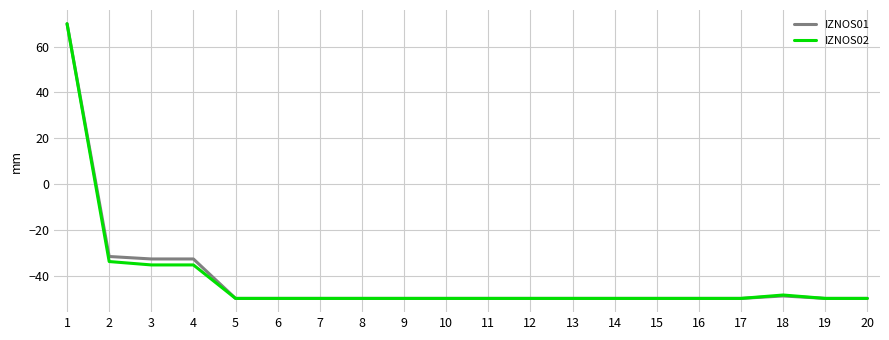

At which label is IZNOS01 closest to 10?

2